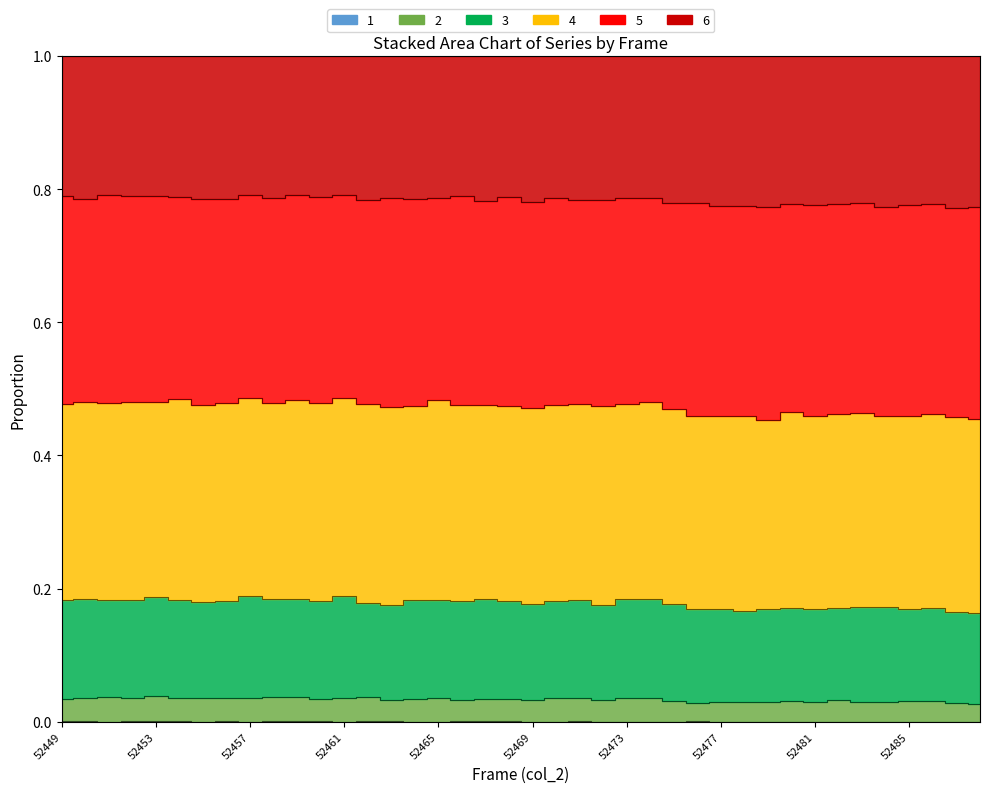

Where is the first local maximum for 1?

52454